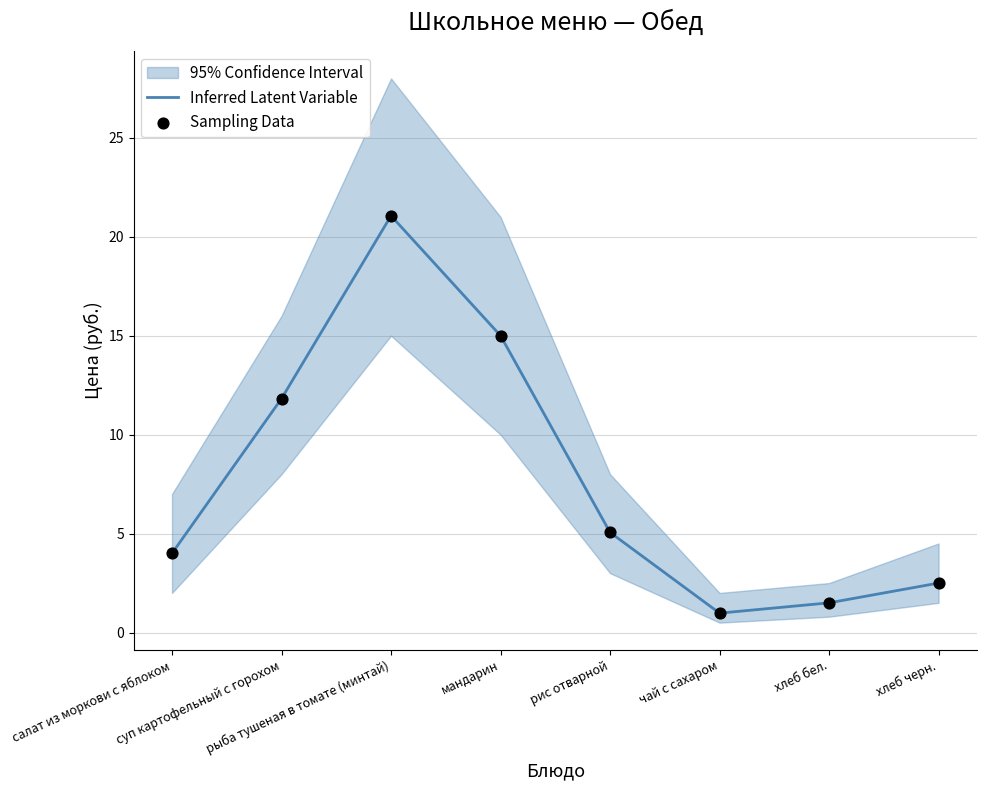

At which category is the sum across all series the highest?

рыба тушеная в томате (минтай)